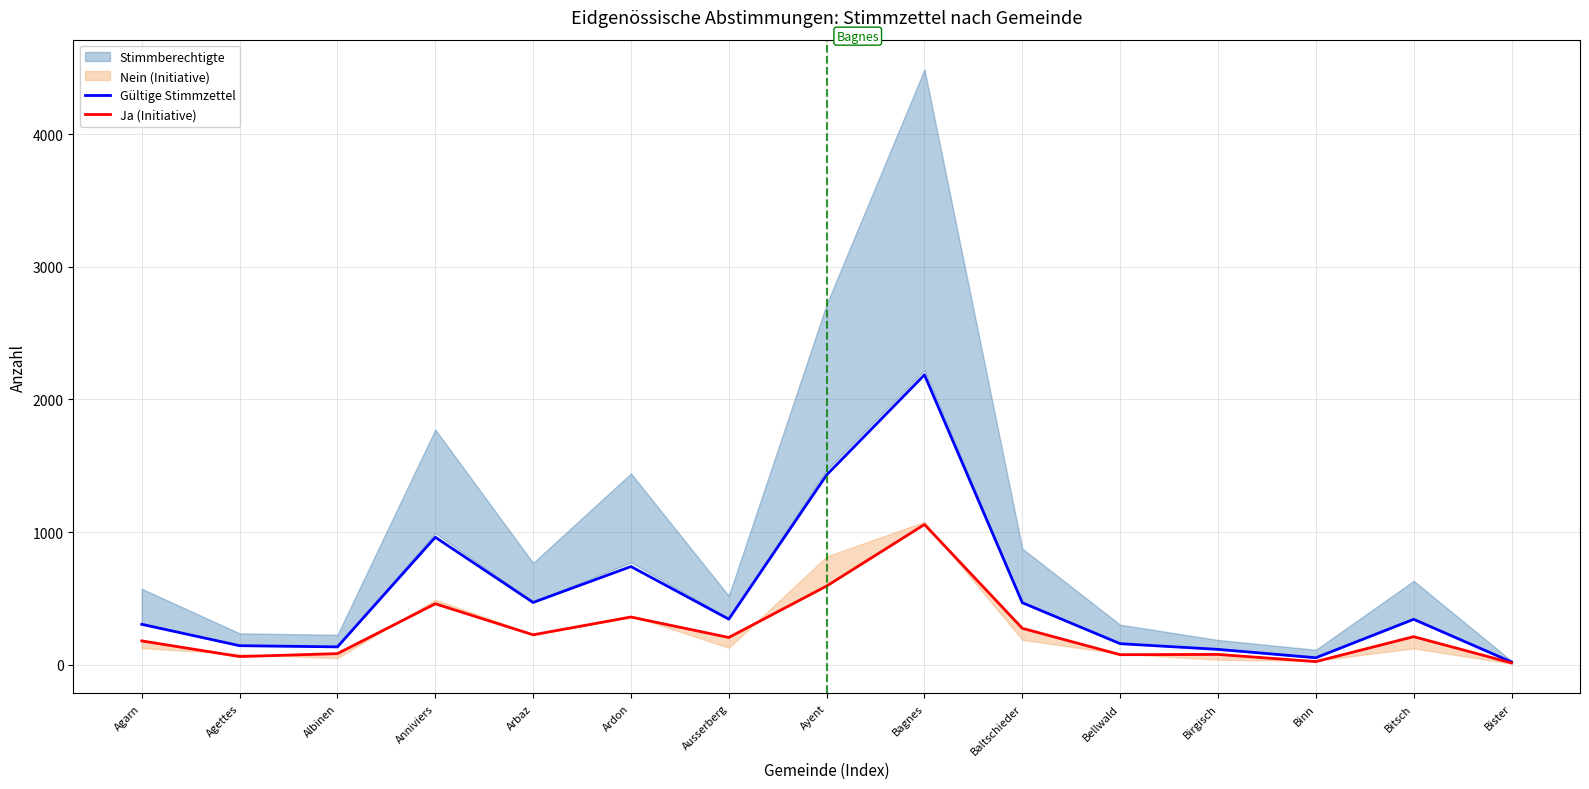

Where is Gültige Stimmzettel nearest to the value 1103?

Anniviers